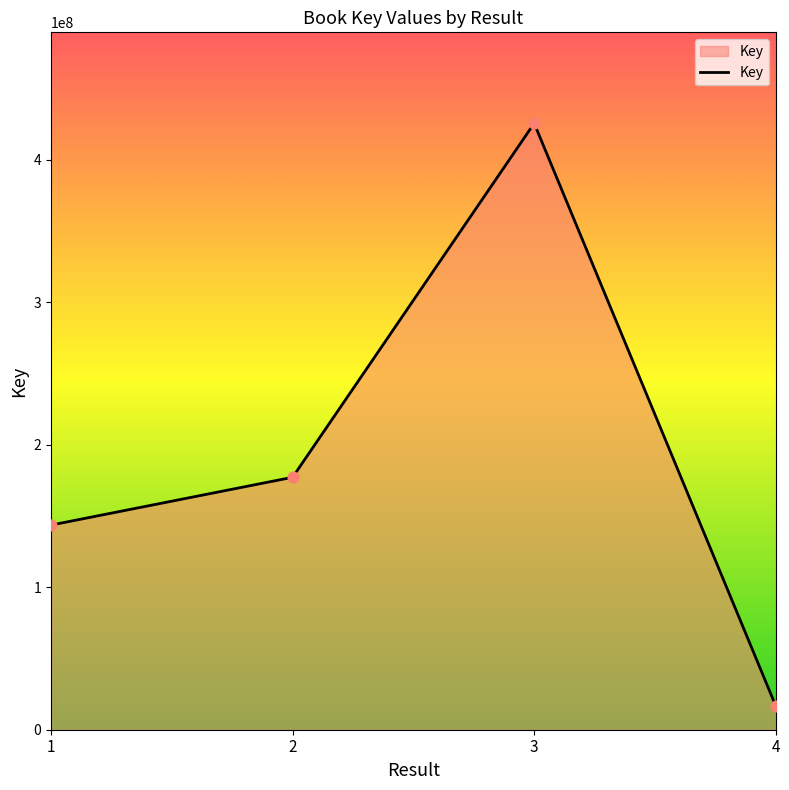

What is the change in value from 1 to 4?

-126910295